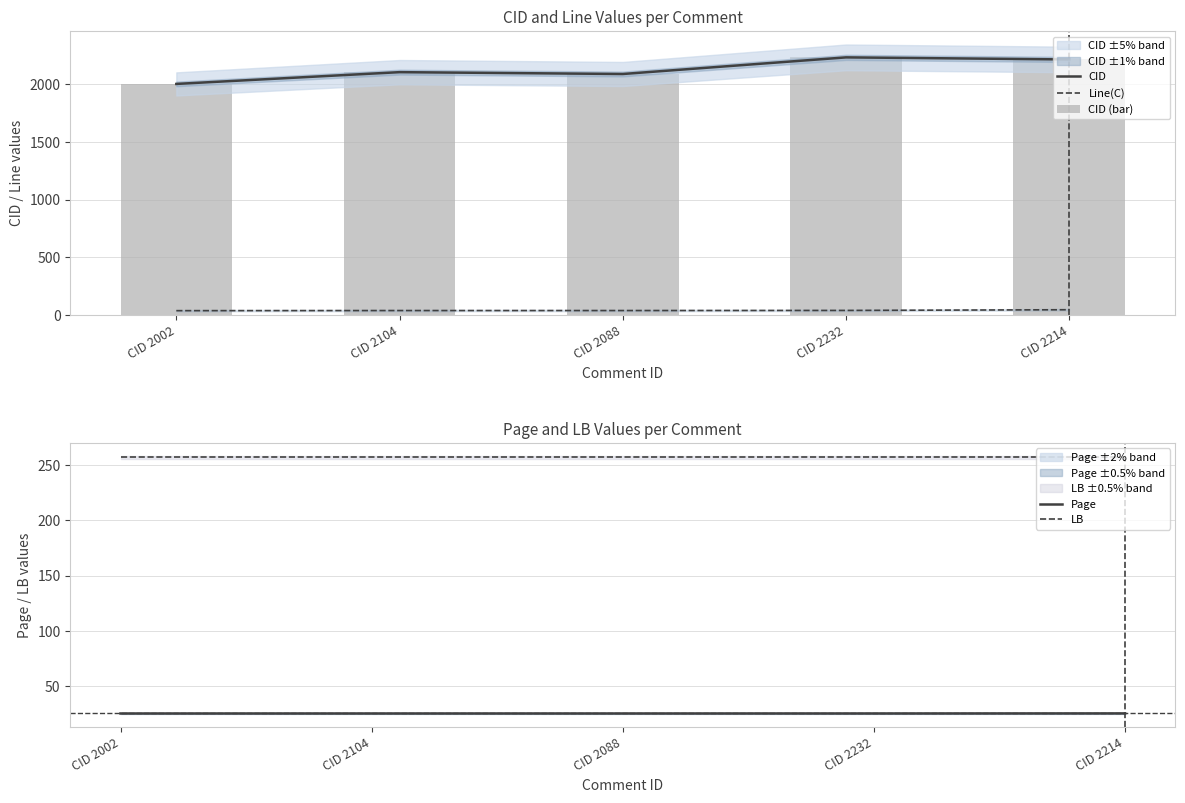

Is it true that Line(C) equals 39.0 at CID 2104?

True